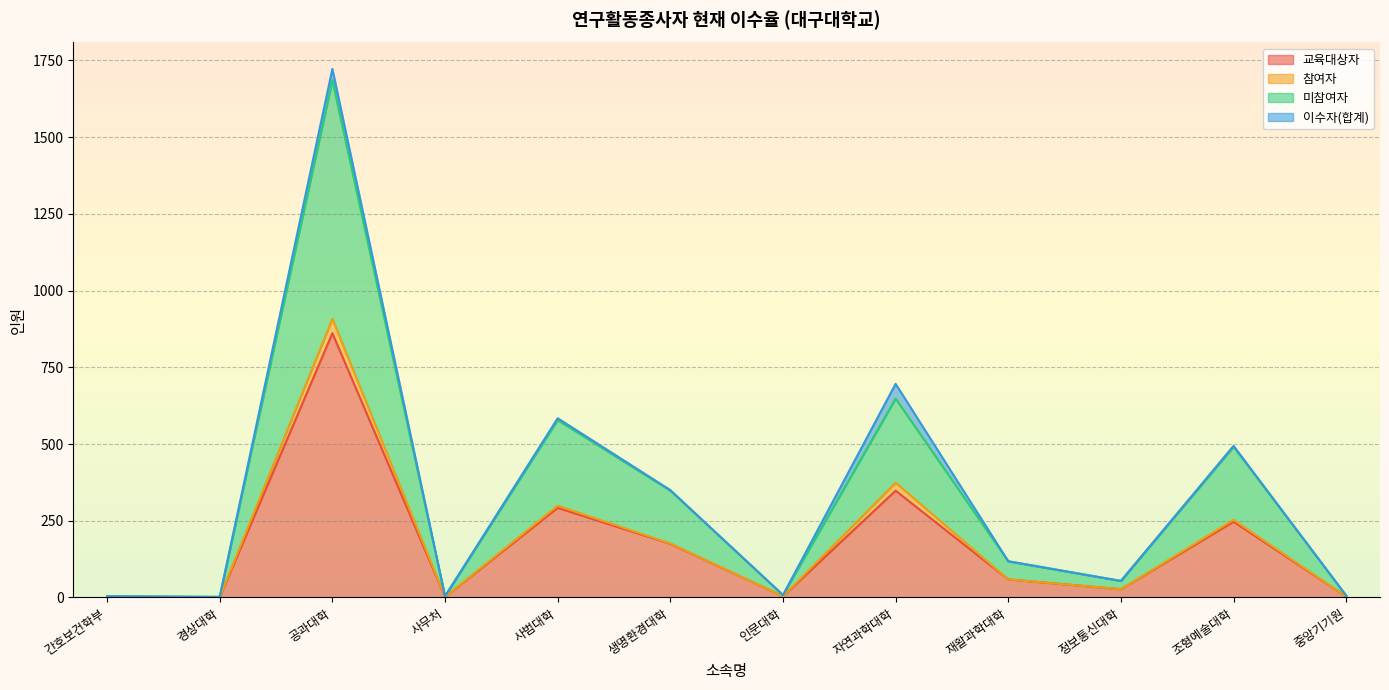

What is the difference between the maximum and minimum values in the 미참여자 series?

1683